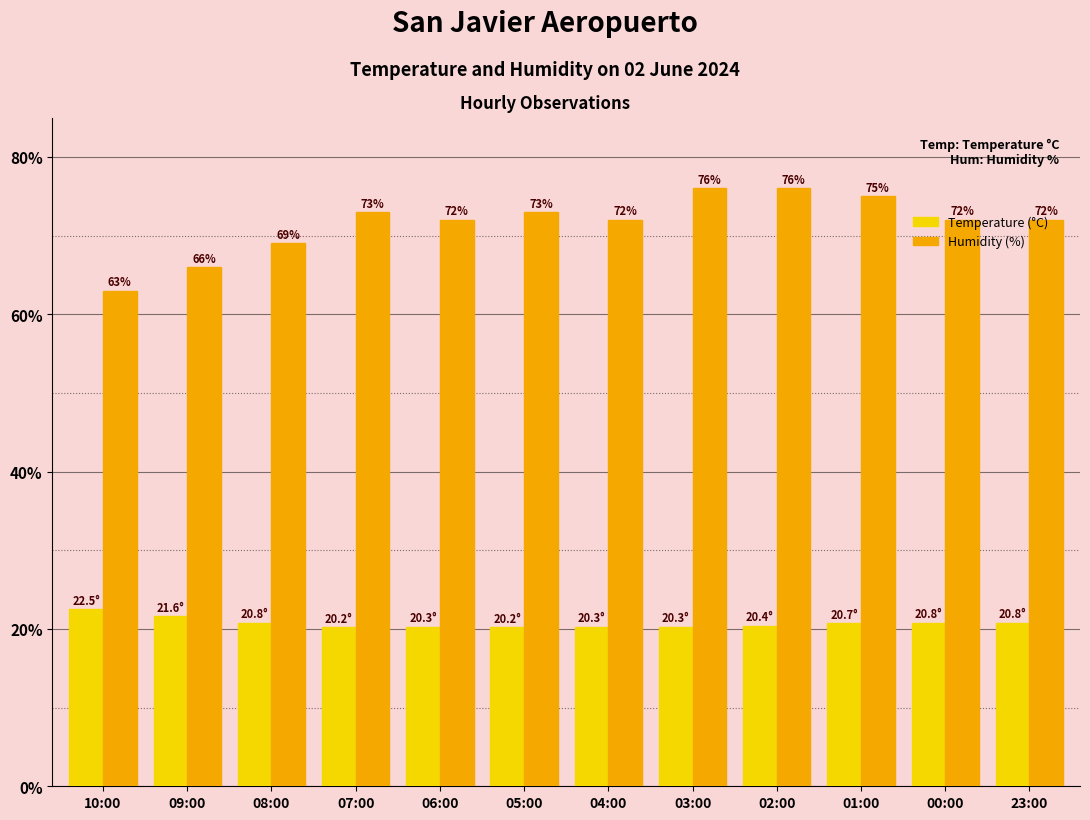

Rank the series at 10:00 from lowest to highest value.

Temperature (°C), Humidity (%)